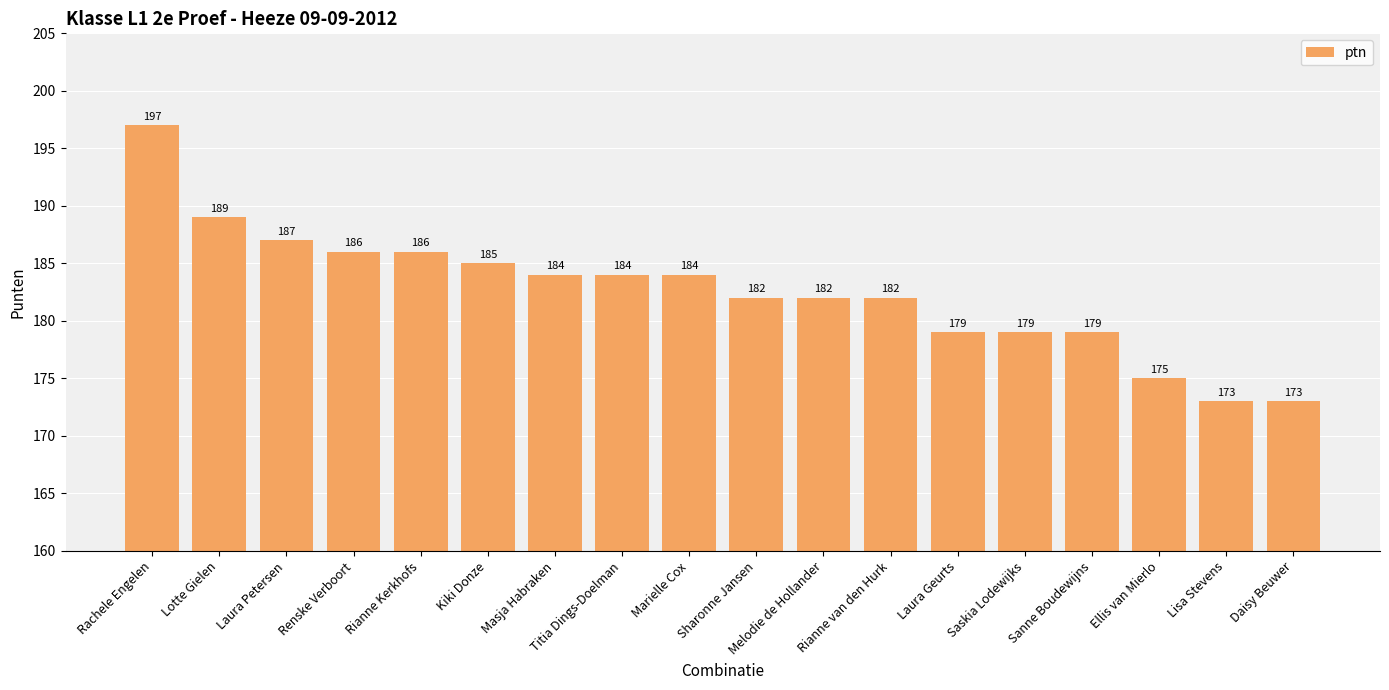

True or false: the data shows 107 at Sanne Boudewijns.

False